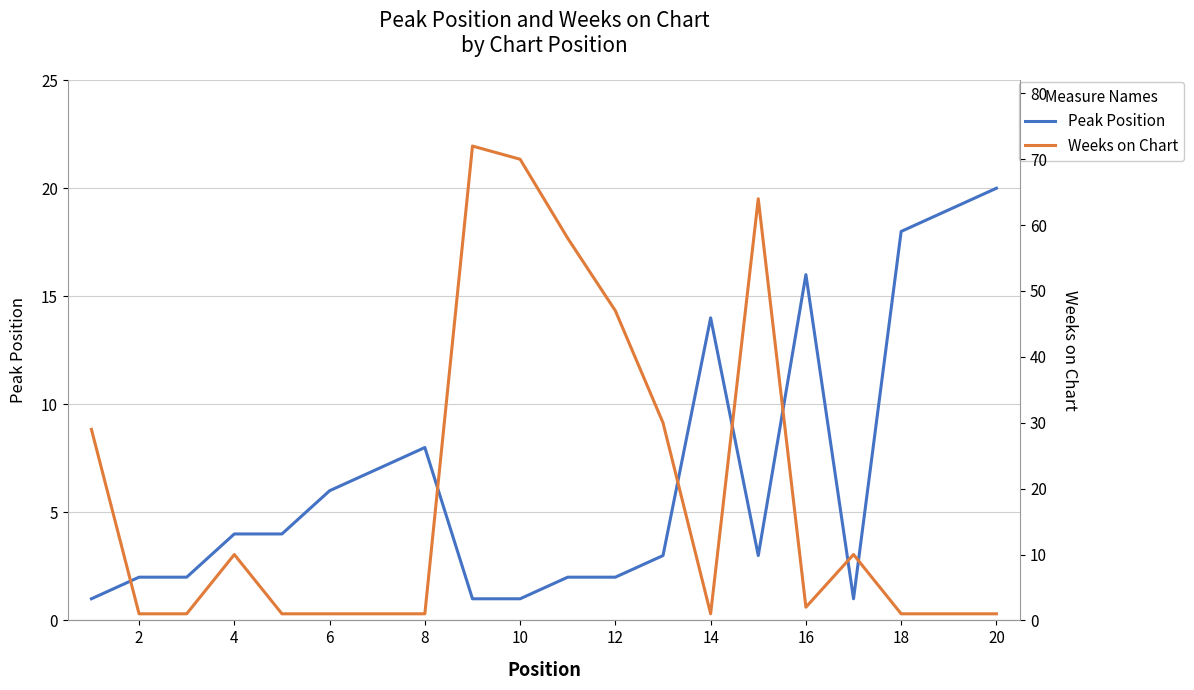

What is the difference between the second highest and second lowest values in the Weeks on Chart series?

69